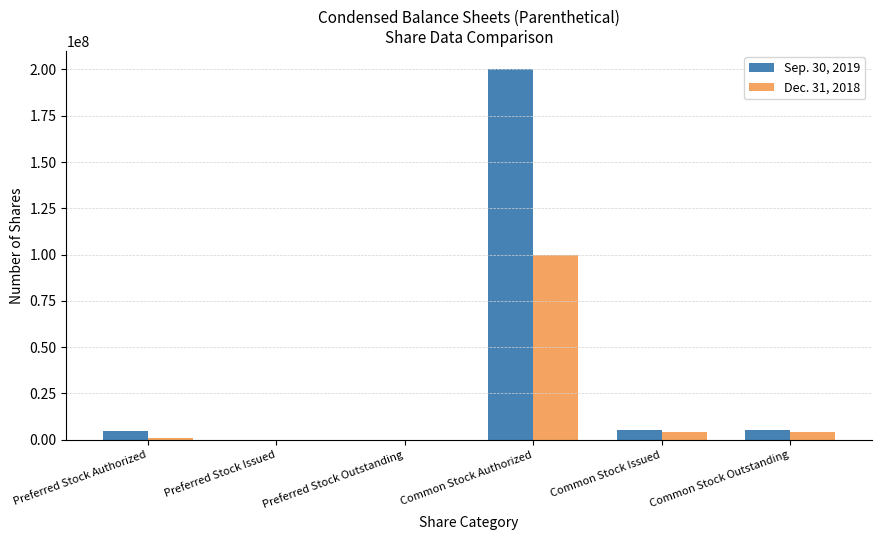

What is the greatest value displayed?

200000000